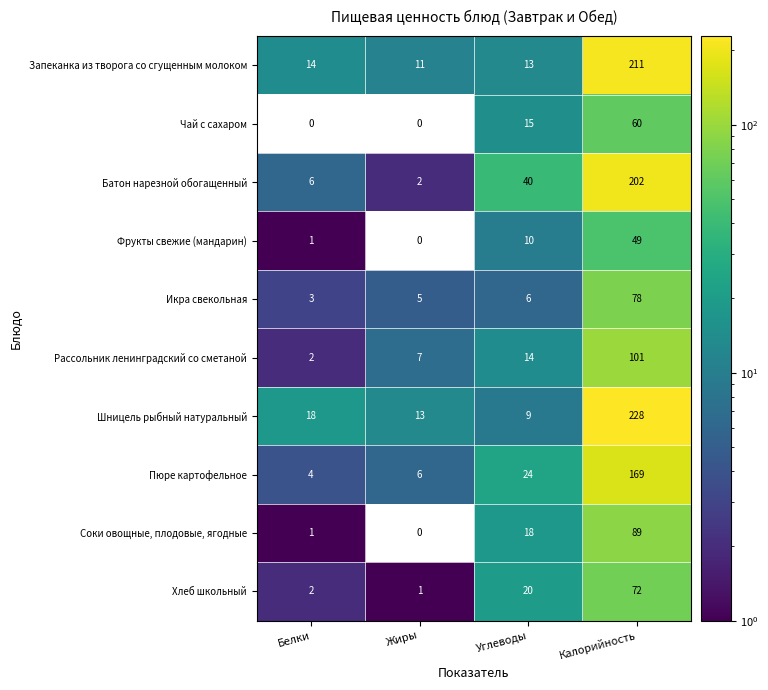

What is the difference between the highest and lowest values at Углеводы?

34